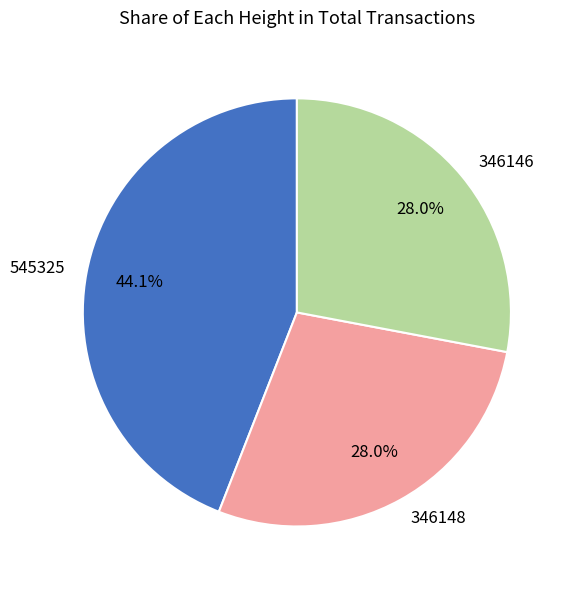

Is there any slice that represents more than half of the pie?

No